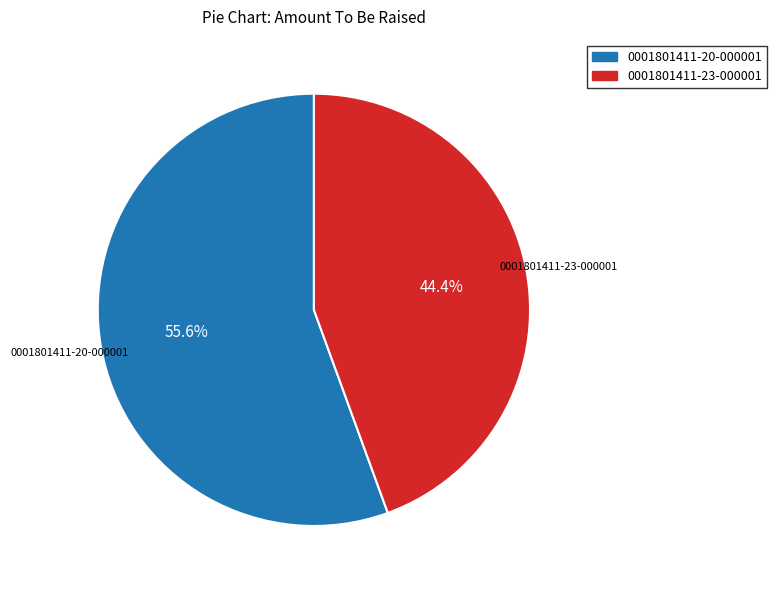

Which slice is the largest?

0001801411-20-000001